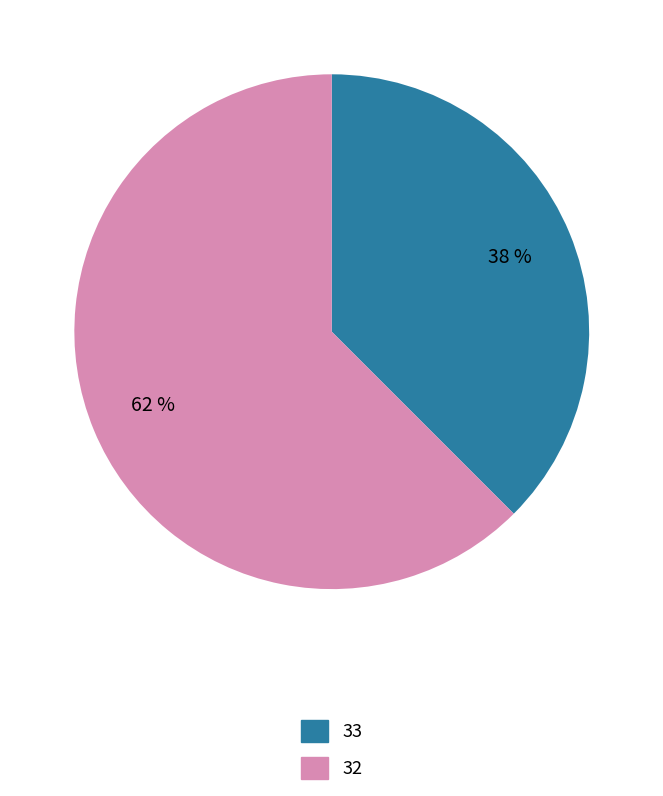

The 32 slice represents 77% of the pie. True or false?

False